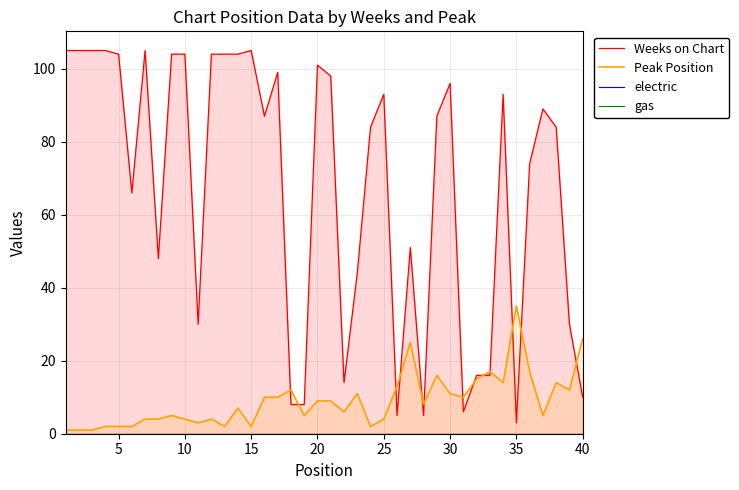

Which has a higher value, 1 or 34?

1